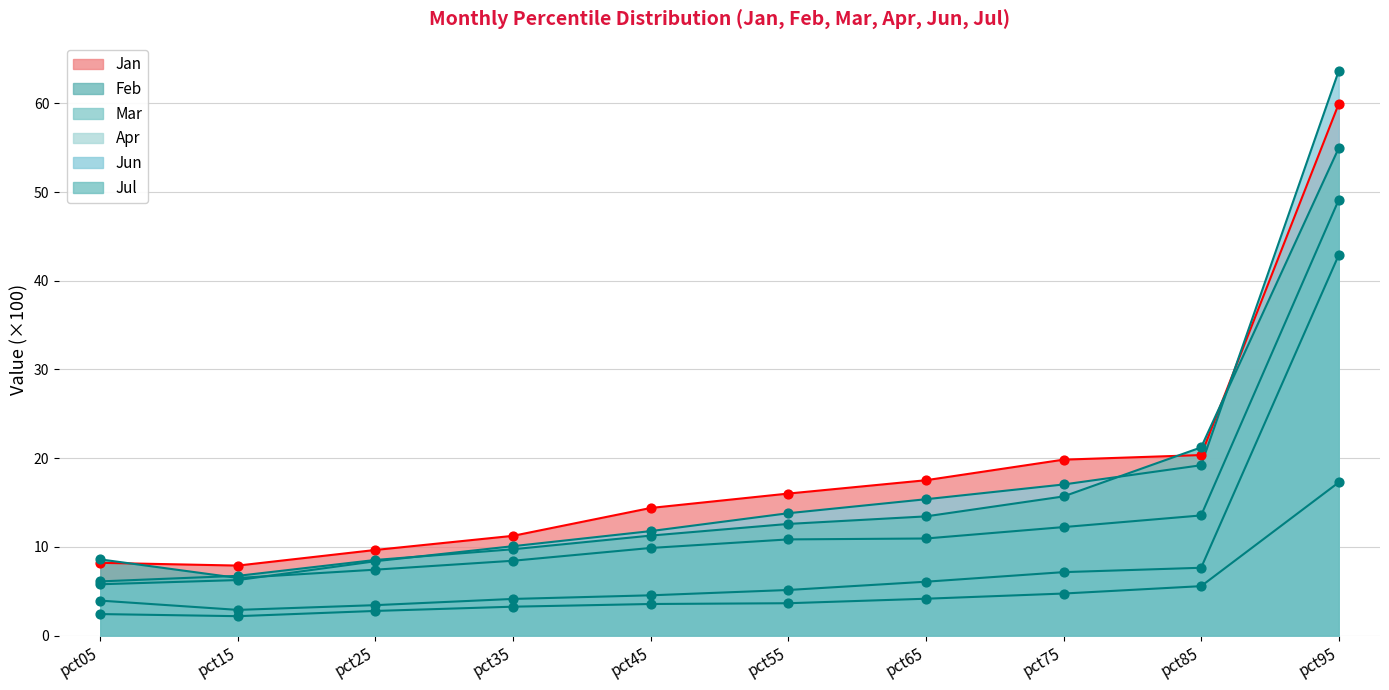

What is the total value across all series at pct55?

62.0